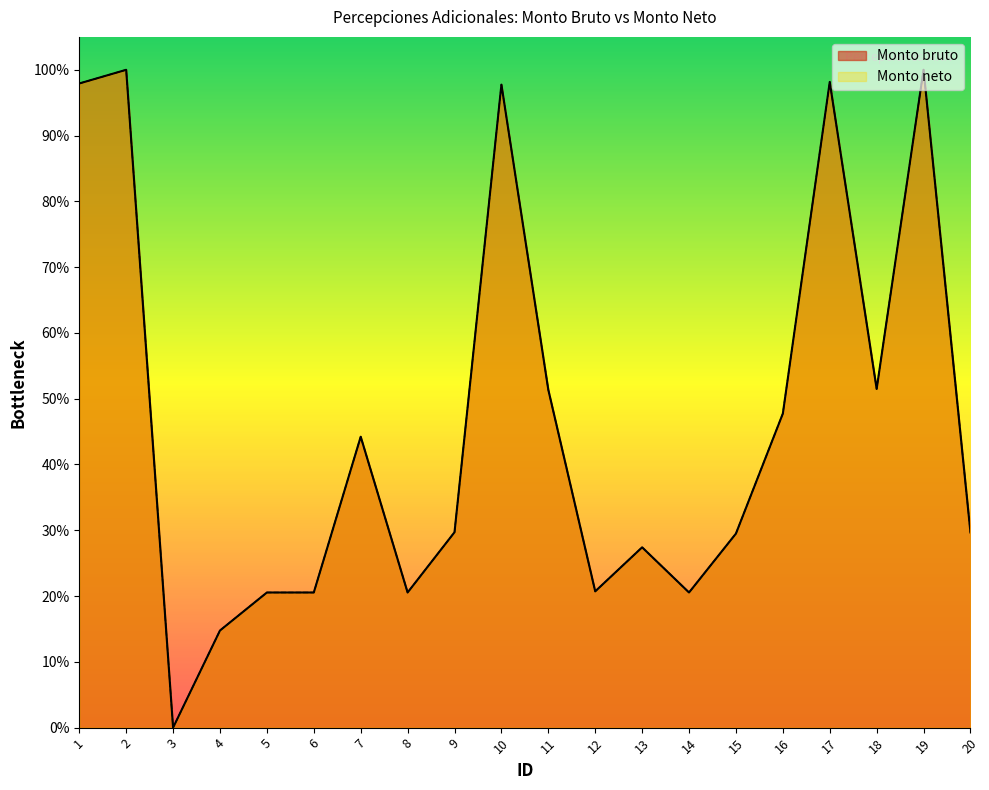

At which label does Monto neto reach its minimum?

3